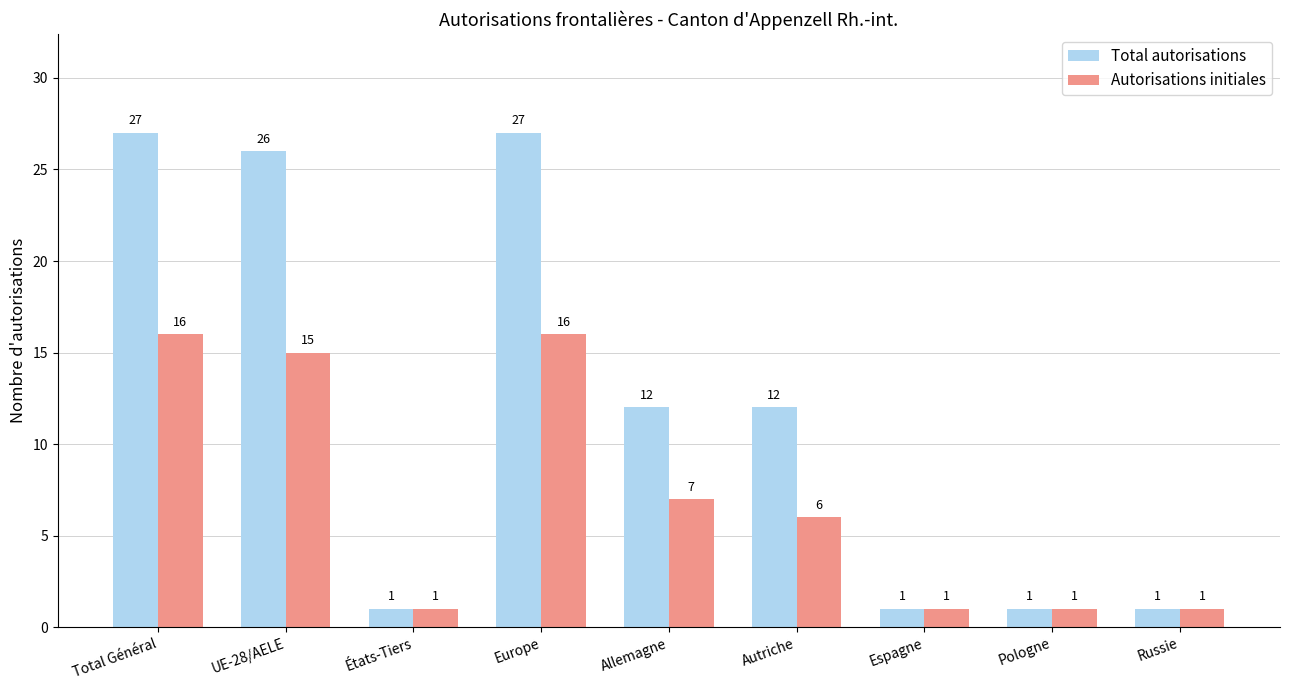

How many data points in Autorisations initiales are less than 6?

4